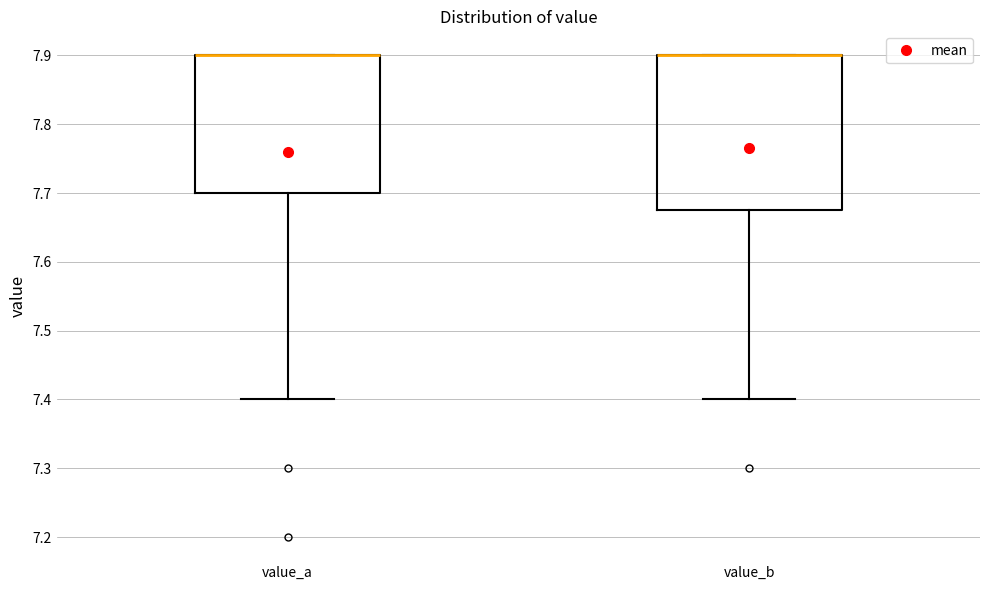

Which box is the tallest, from its lower edge to its upper edge?

value_b